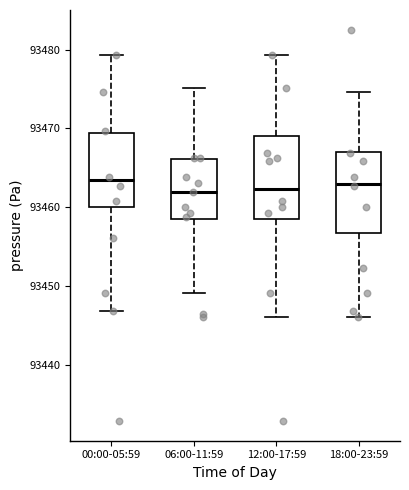

Reading left to right, read every box against the y-axis: the position of its median line, the range the box covers, and the ends of its whiskers. The values are not printed on the chart, so give them approximately, as read against the axis.

00:00-05:59: median 93464, box 93460 to 93469, whiskers 93447 to 93479
06:00-11:59: median 93462, box 93459 to 93466, whiskers 93449 to 93475
12:00-17:59: median 93462, box 93459 to 93469, whiskers 93446 to 93479
18:00-23:59: median 93463, box 93457 to 93467, whiskers 93446 to 93475